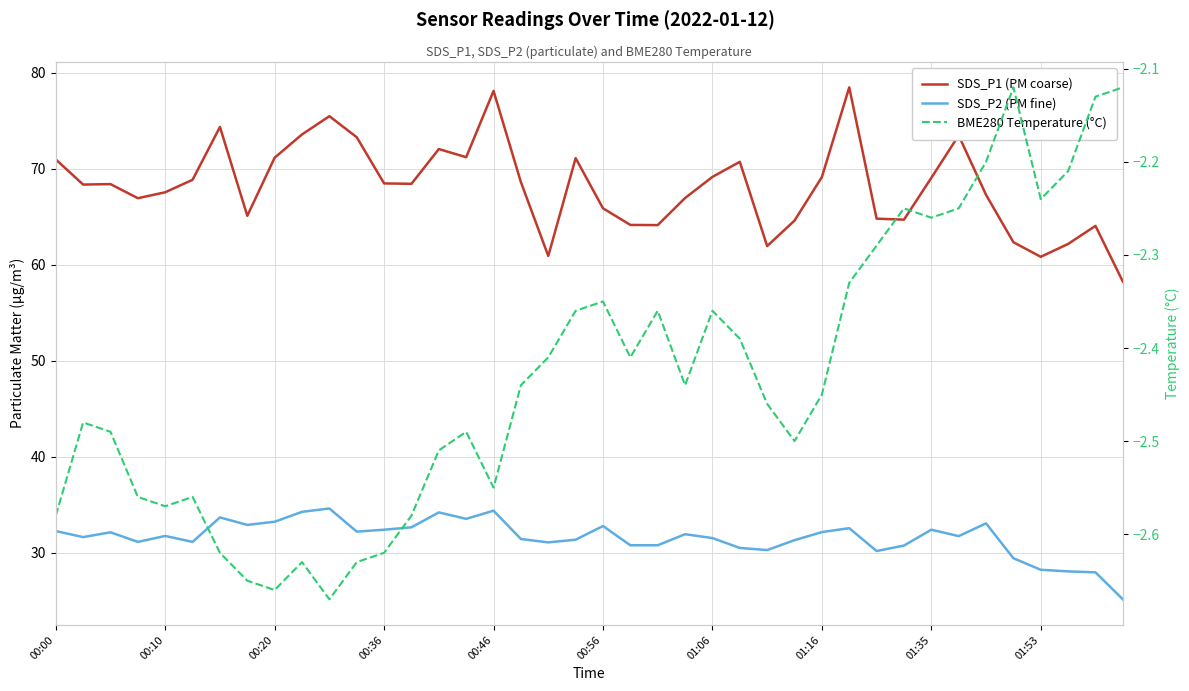

What are all the series names shown in the legend?

SDS_P1 (PM coarse), SDS_P2 (PM fine), BME280 Temperature (°C)